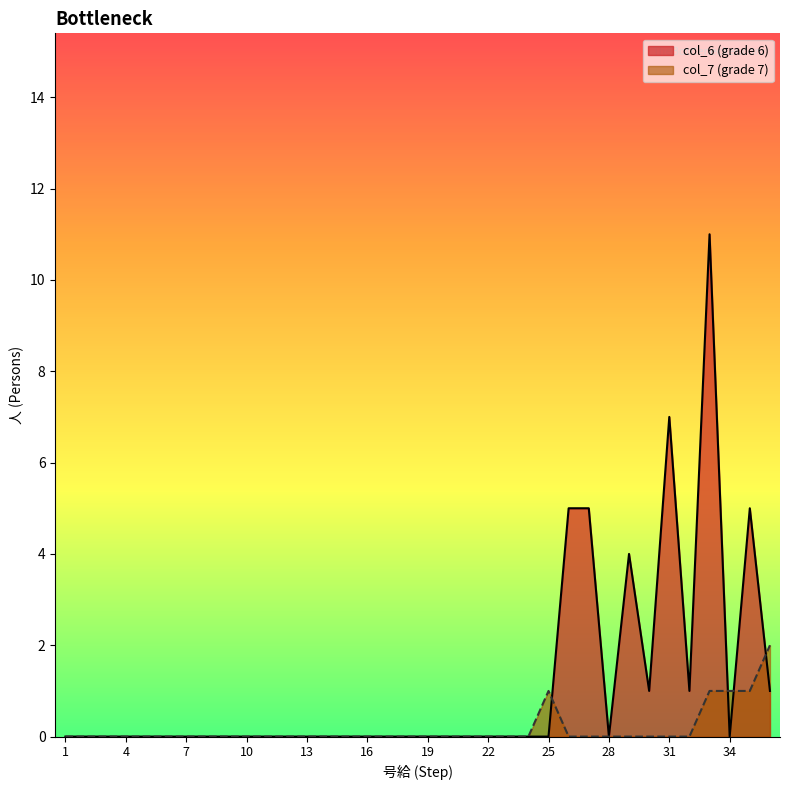

How many lines are shown in the chart?

2